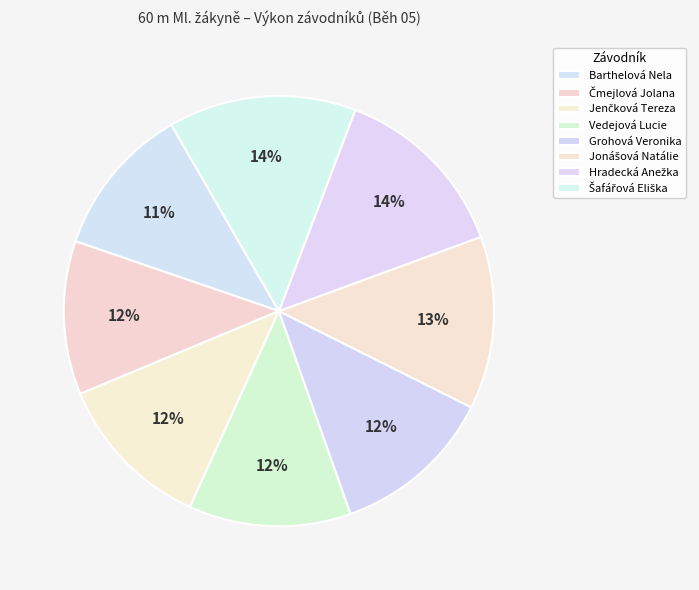

What percentage is the Šafářová Eliška slice, to the nearest percent?

14%